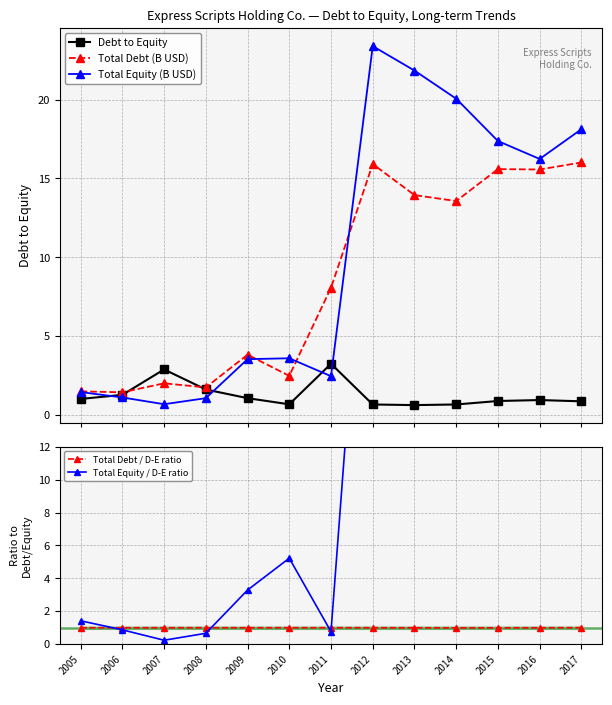

What is the sum of the Total Equity (B USD) values at 2017 and 2016?

34.4